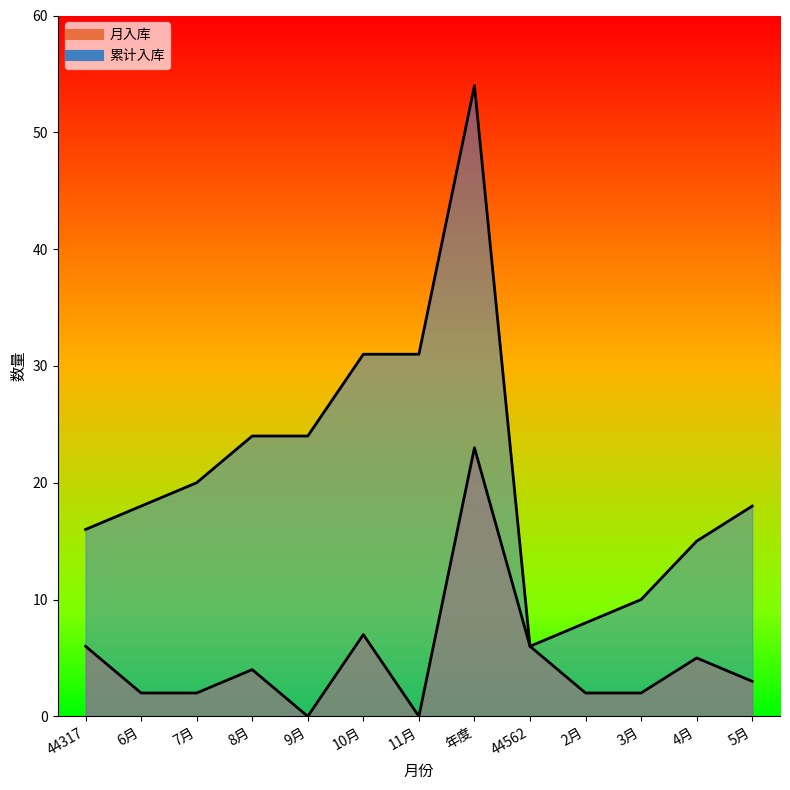

True or false: 月入库 and 累计入库 intersect in this chart.

False